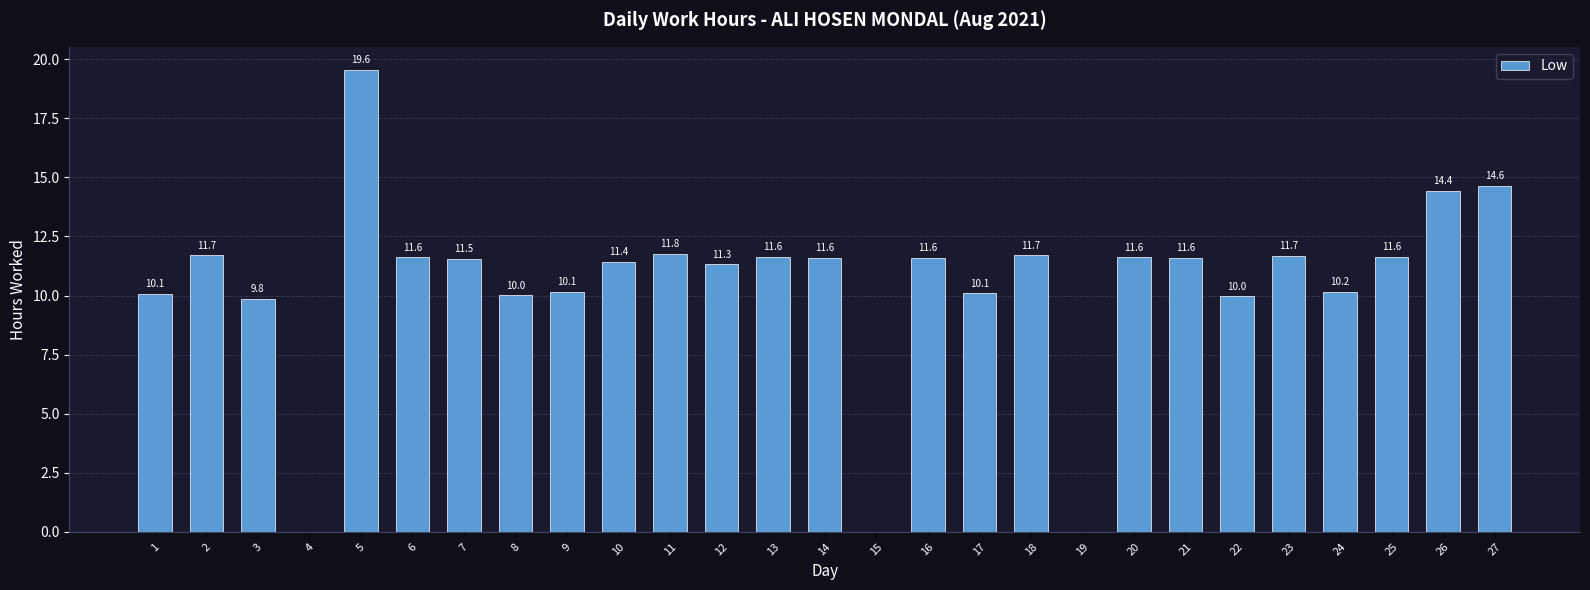

What is the maximum value shown in the chart?

19.6